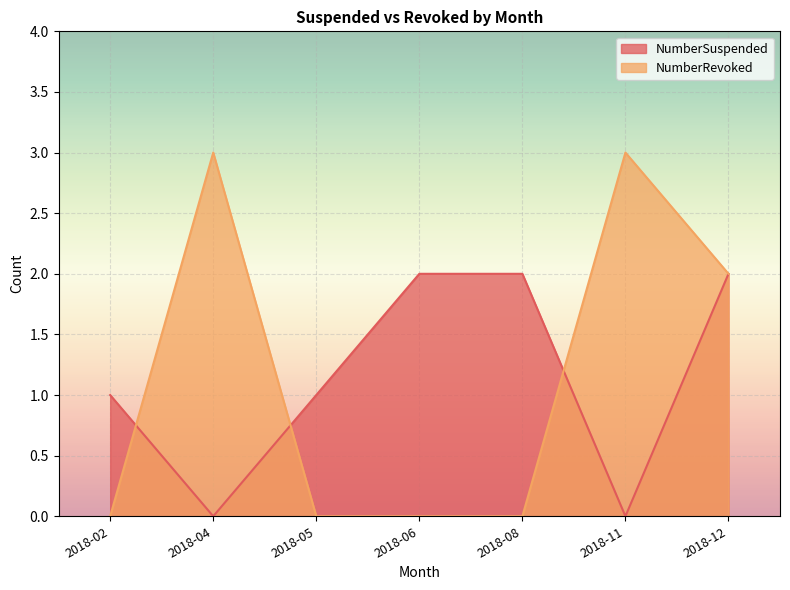

Reading left to right, what are all the values shown in this chart?

NumberSuspended: 2018-02=1	2018-04=0	2018-05=1	2018-06=2	2018-08=2	2018-11=0	2018-12=2
NumberRevoked: 2018-02=0	2018-04=3	2018-05=0	2018-06=0	2018-08=0	2018-11=3	2018-12=2